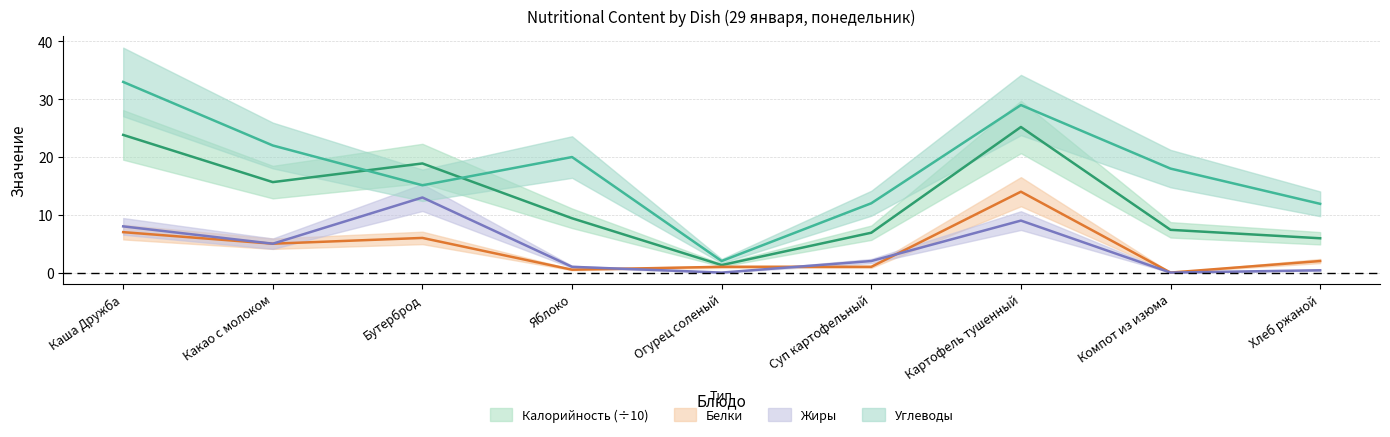

Reading left to right, extract all data points from this chart.

Калорийность: 23.8	15.7	18.9	9.4	1.3	6.9	25.2	7.4	5.9
Белки: 7.0	5.0	6.0	0.5	1.0	1.0	14.0	0.0	2.0
Жиры: 8.0	5.0	13.0	1.0	0.0	2.0	9.0	0.0	0.4
Углеводы: 33.0	22.0	15.1	20.0	2.0	12.0	29.0	18.0	11.9